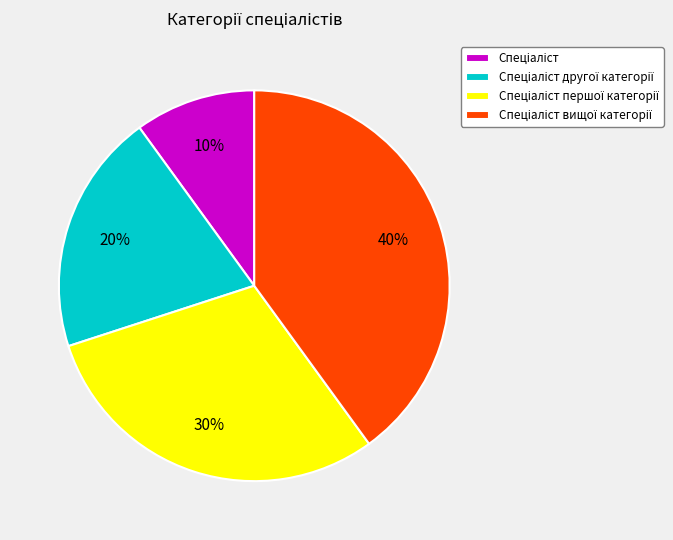

To the nearest percent, what is the average slice percentage?

25%